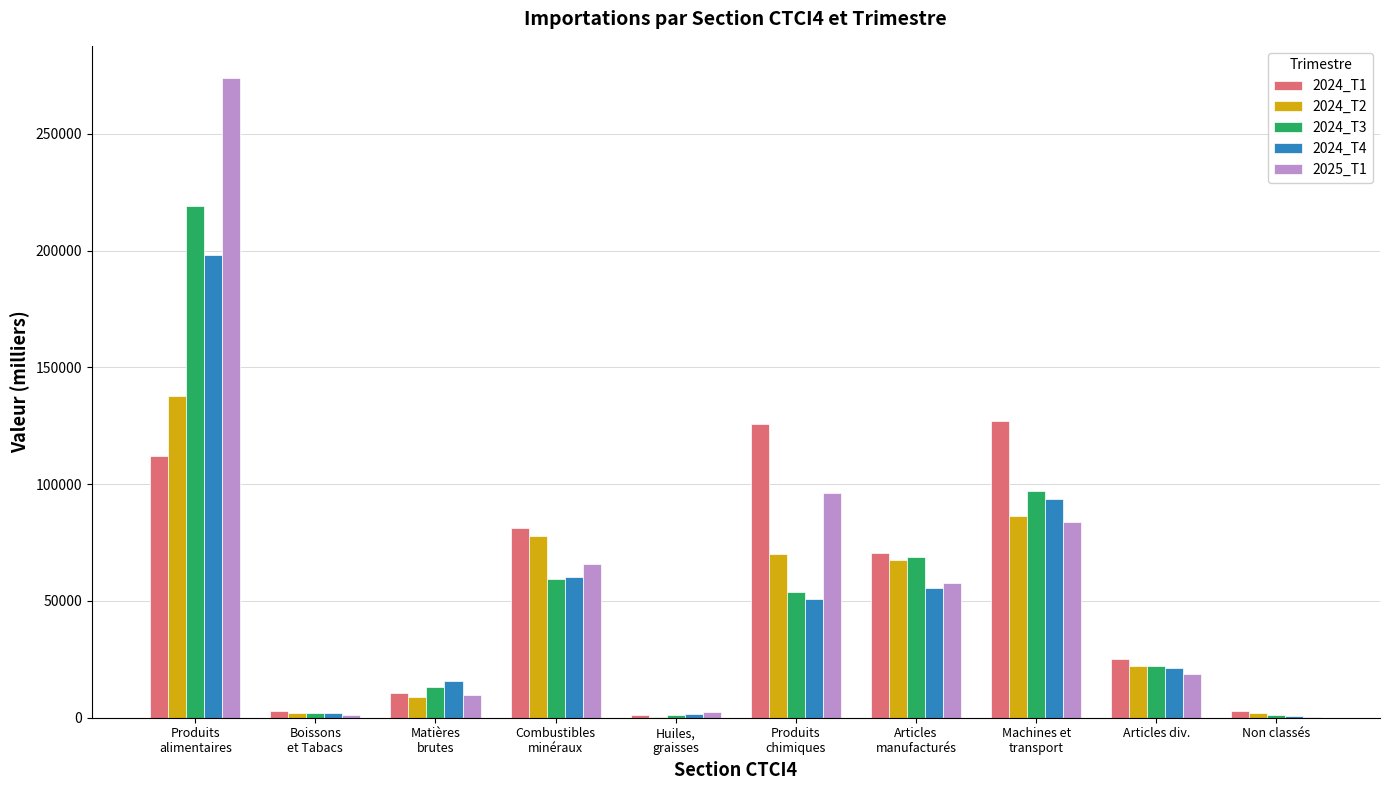

What is the maximum value for 2024_T2?

137673.2